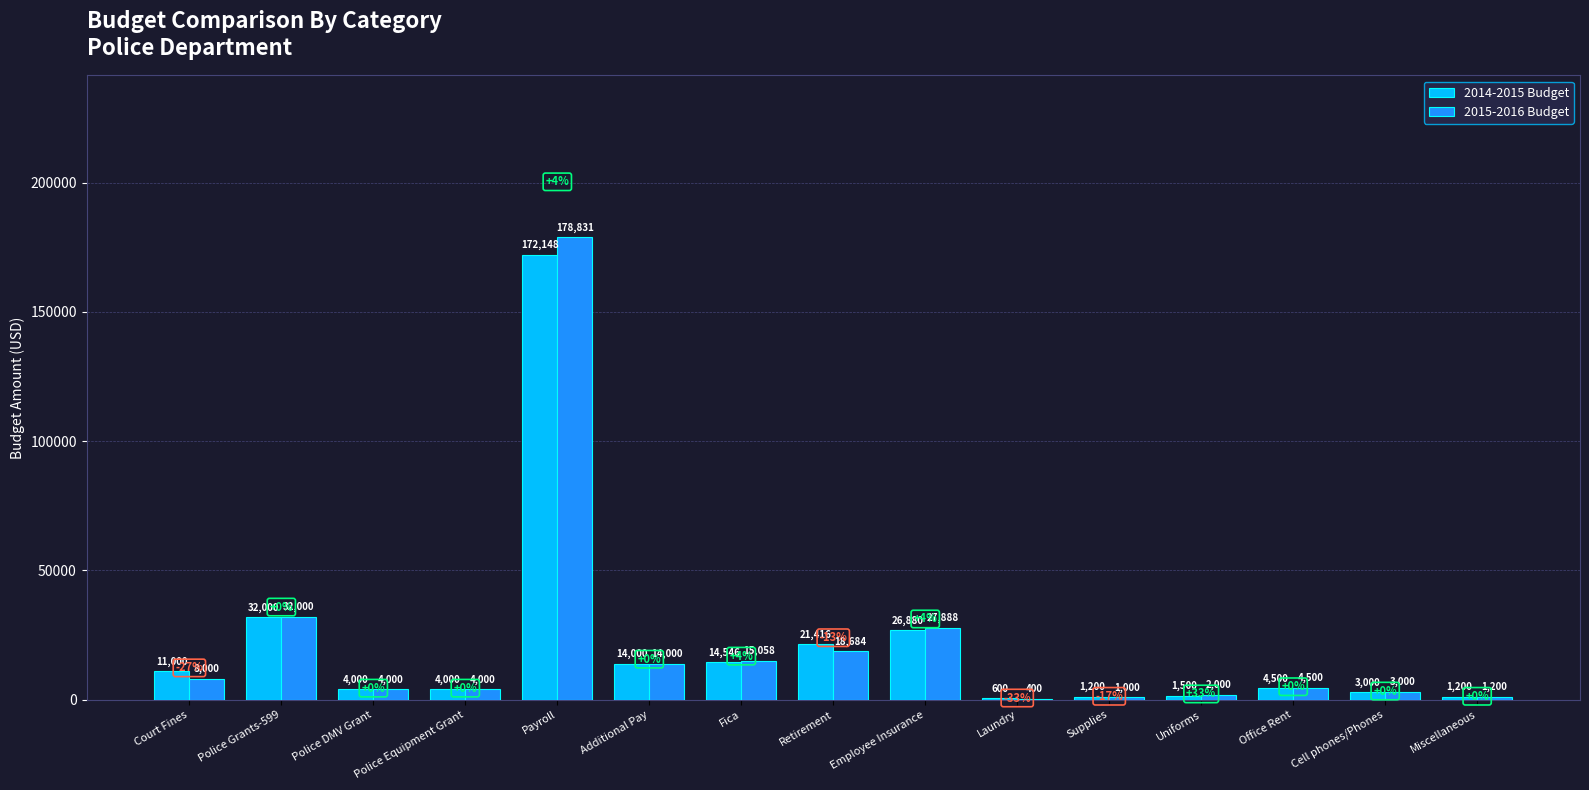

What is the sum of the 2014-2015 Budget values at Police Equipment Grant and Additional Pay?

18000